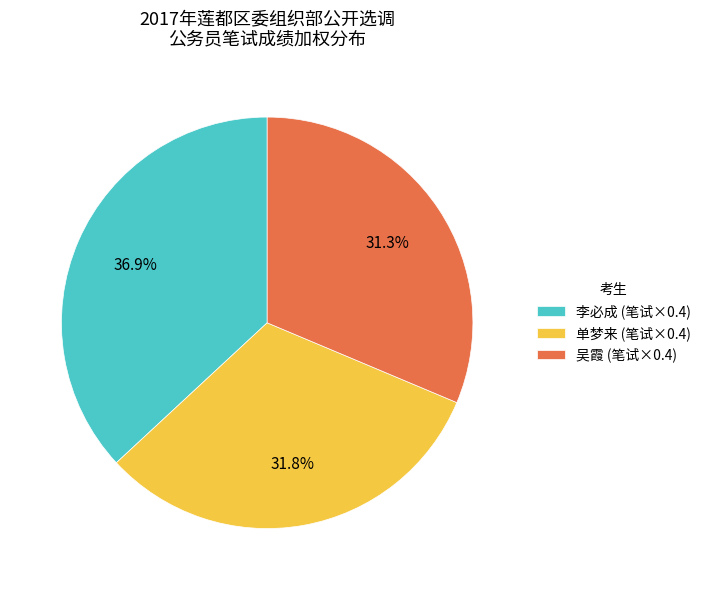

True or false: 吴霞 accounts for 40% of the total.

False